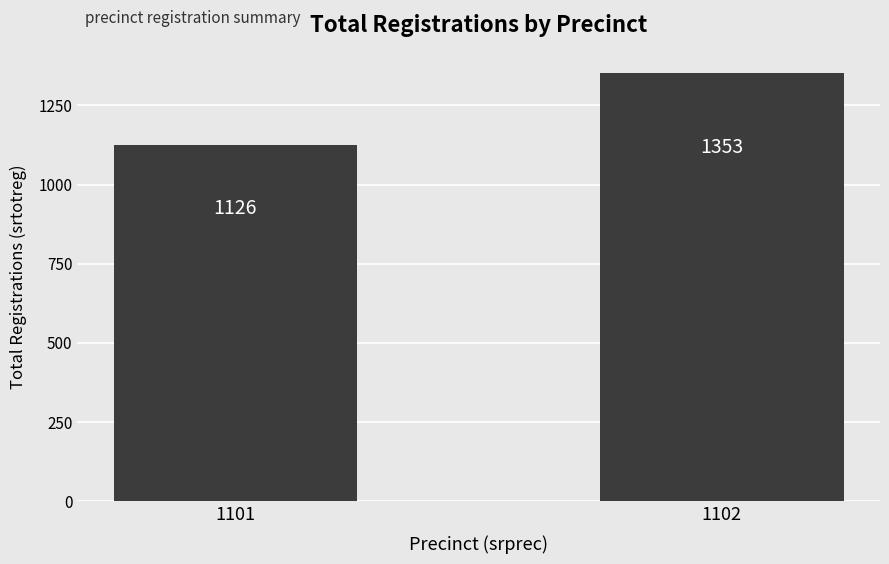

What is the sum of all values?

2479